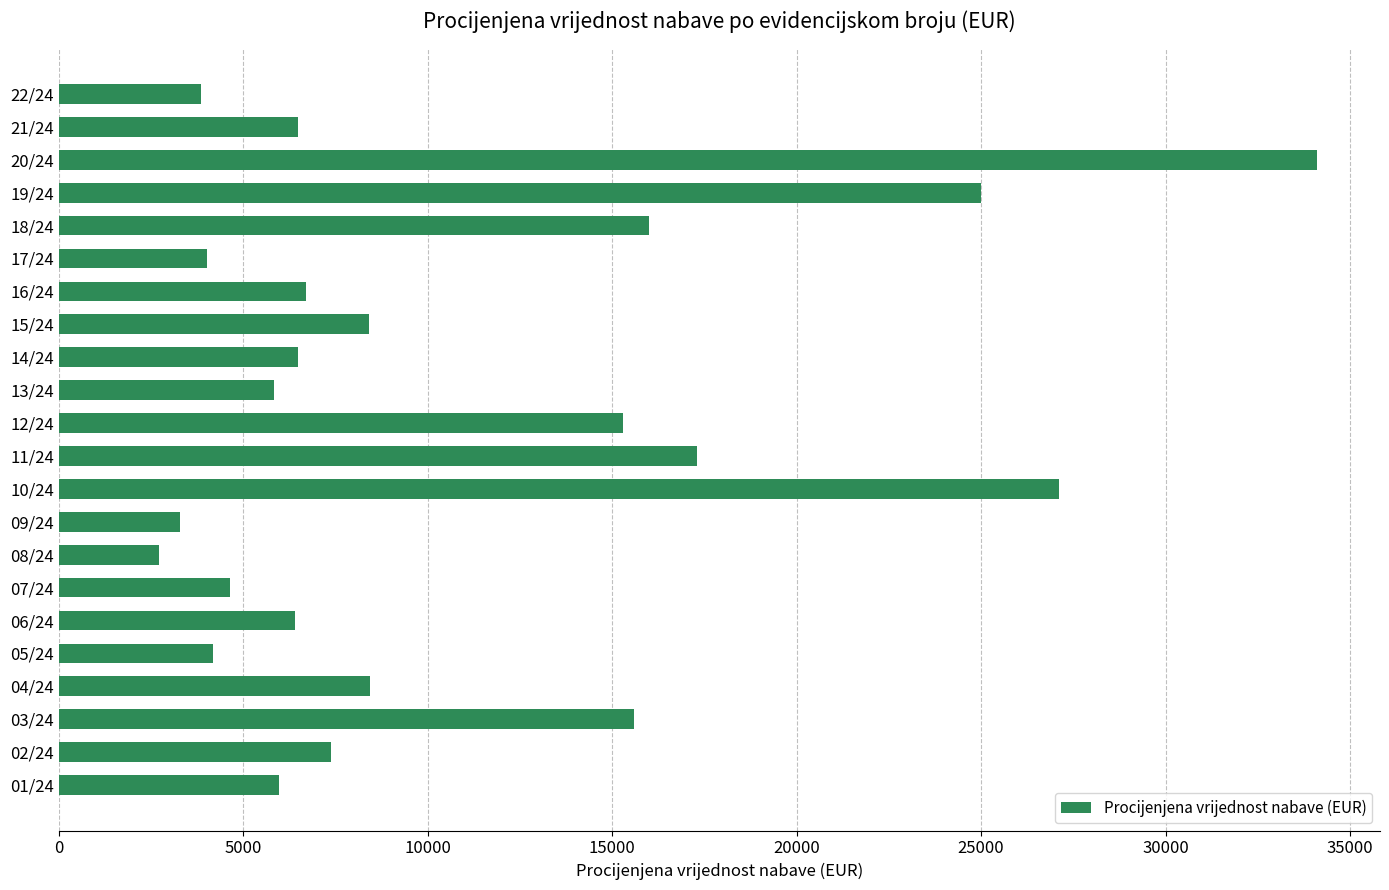

Which label corresponds to the largest value in the chart?

20/24